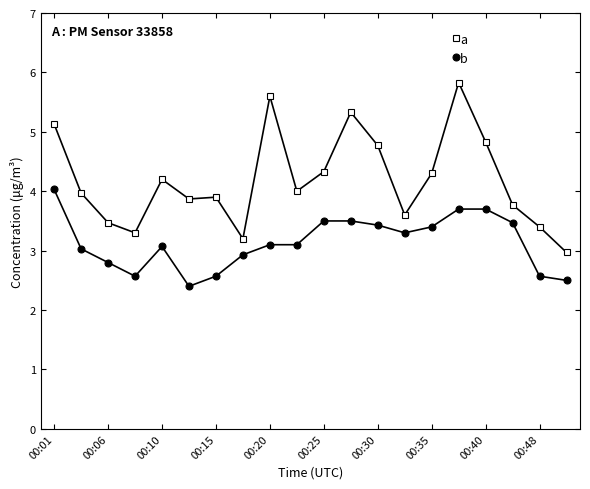

What is the maximum value shown in the chart?

5.8